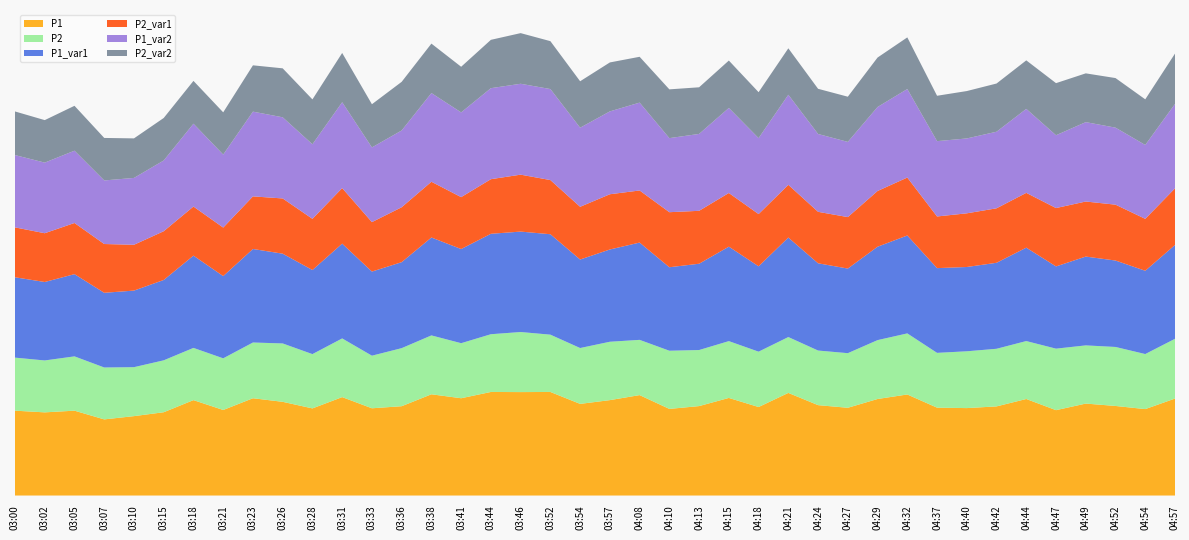

Reading left to right, what are all the values shown in this chart?

P1: 13.5	13.2	13.5	12.1	12.7	13.3	15.2	13.6	15.5	14.9	13.9	15.7	13.9	14.2	16.1	15.5	16.5	16.5	16.5	14.6	15.2	16.0	13.8	14.2	15.6	14.1	16.4	14.4	14.0	15.4	16.1	14.0	13.9	14.2	15.4	13.6	14.7	14.3	13.8	15.4
P2: 8.4	8.3	8.7	8.3	7.8	8.3	8.3	8.2	8.9	9.3	8.7	9.3	8.4	9.2	9.4	8.8	9.2	9.6	9.1	8.9	9.3	8.8	9.3	8.9	9.1	8.8	8.9	8.7	8.7	9.4	9.7	8.7	9.1	9.2	9.2	9.8	9.3	9.4	8.8	9.5
P1_var1: 12.8	12.5	13.1	11.9	12.2	12.8	14.7	13.1	14.9	14.3	13.4	15.1	13.4	13.7	15.6	15.0	16.0	16.0	16.0	14.1	14.7	15.5	13.3	13.8	15.1	13.6	15.8	13.9	13.5	14.9	15.6	13.5	13.4	13.7	14.9	13.1	14.2	13.8	13.3	14.9
P2_var1: 8.0	7.8	8.2	7.8	7.3	7.8	7.8	7.7	8.4	8.8	8.2	8.8	7.9	8.8	8.9	8.3	8.7	9.1	8.6	8.4	8.8	8.3	8.8	8.4	8.6	8.3	8.4	8.2	8.2	8.9	9.2	8.2	8.6	8.7	8.7	9.3	8.8	8.9	8.3	9.0
P1_var2: 11.5	11.2	11.5	10.1	10.7	11.3	13.2	11.6	13.5	12.9	11.9	13.7	11.9	12.2	14.1	13.5	14.5	14.5	14.5	12.6	13.2	14.0	11.8	12.2	13.6	12.1	14.3	12.4	12.0	13.4	14.1	12.0	11.9	12.2	13.4	11.6	12.7	12.3	11.8	13.4
P2_var2: 7.0	6.8	7.2	6.8	6.3	6.8	6.8	6.7	7.4	7.8	7.2	7.8	6.9	7.8	7.9	7.3	7.7	8.1	7.6	7.4	7.8	7.3	7.8	7.4	7.5	7.3	7.4	7.2	7.2	7.9	8.2	7.2	7.5	7.7	7.7	8.3	7.8	7.9	7.3	8.0